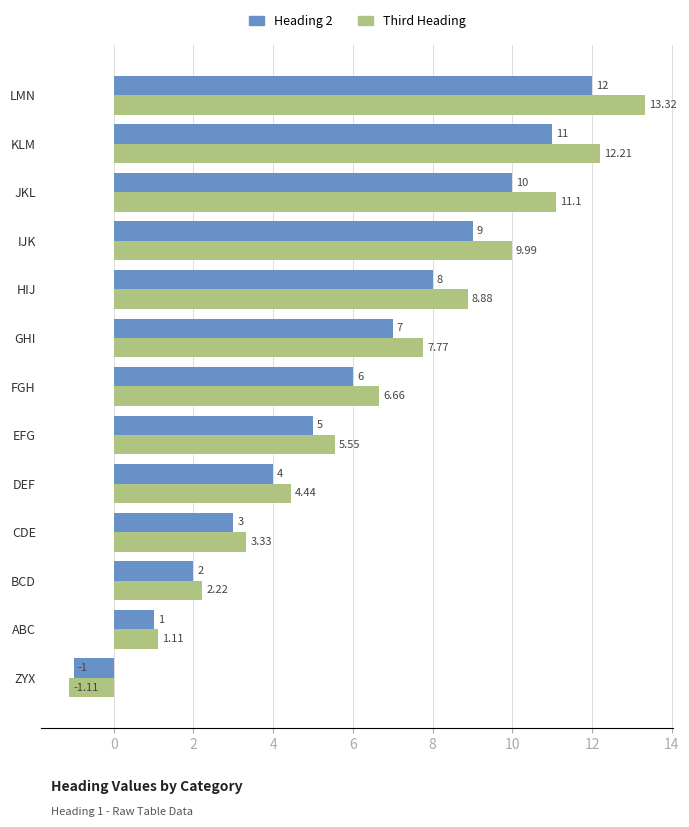

At which label is Third Heading closest to 6?

EFG